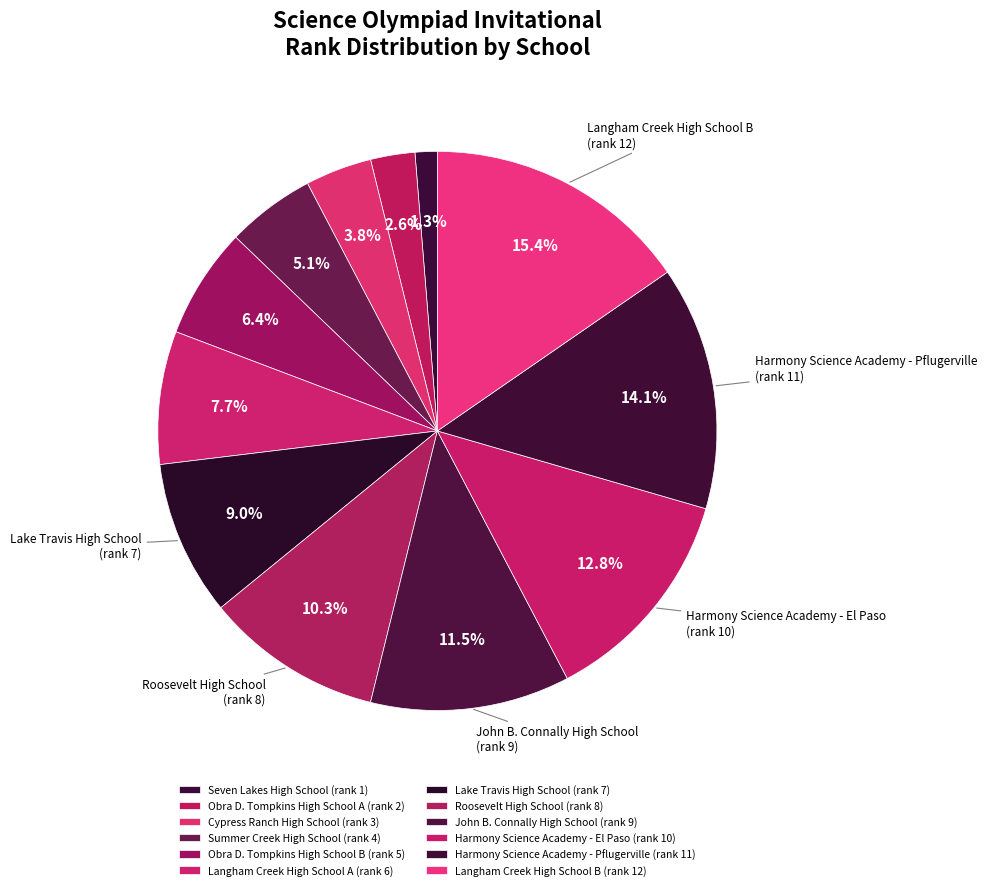

True or false: Harmony Science Academy - El Paso accounts for 24% of the total.

False